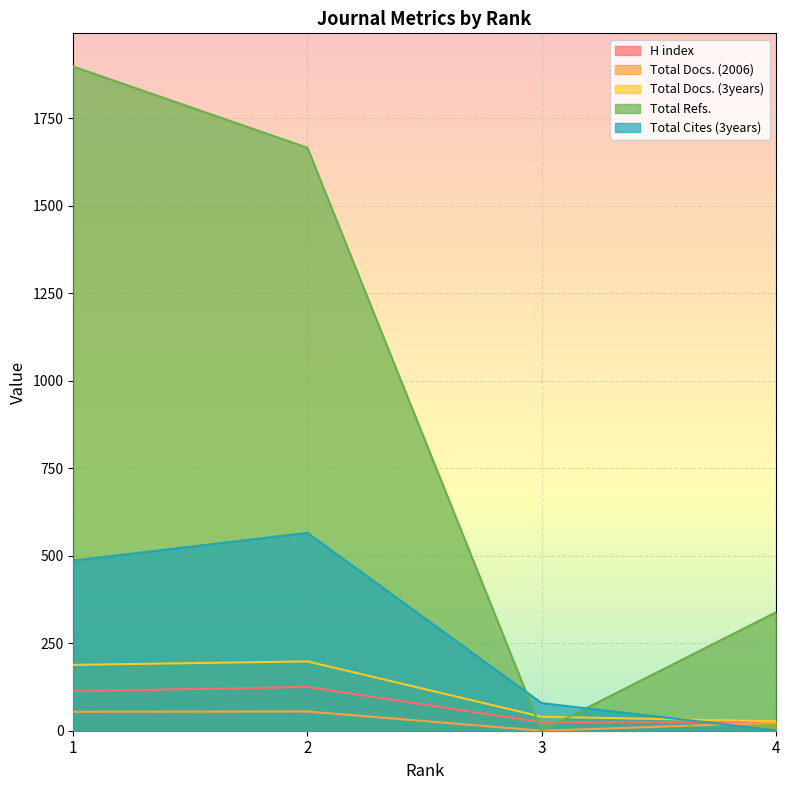

What is the total value across all series at 3?

143